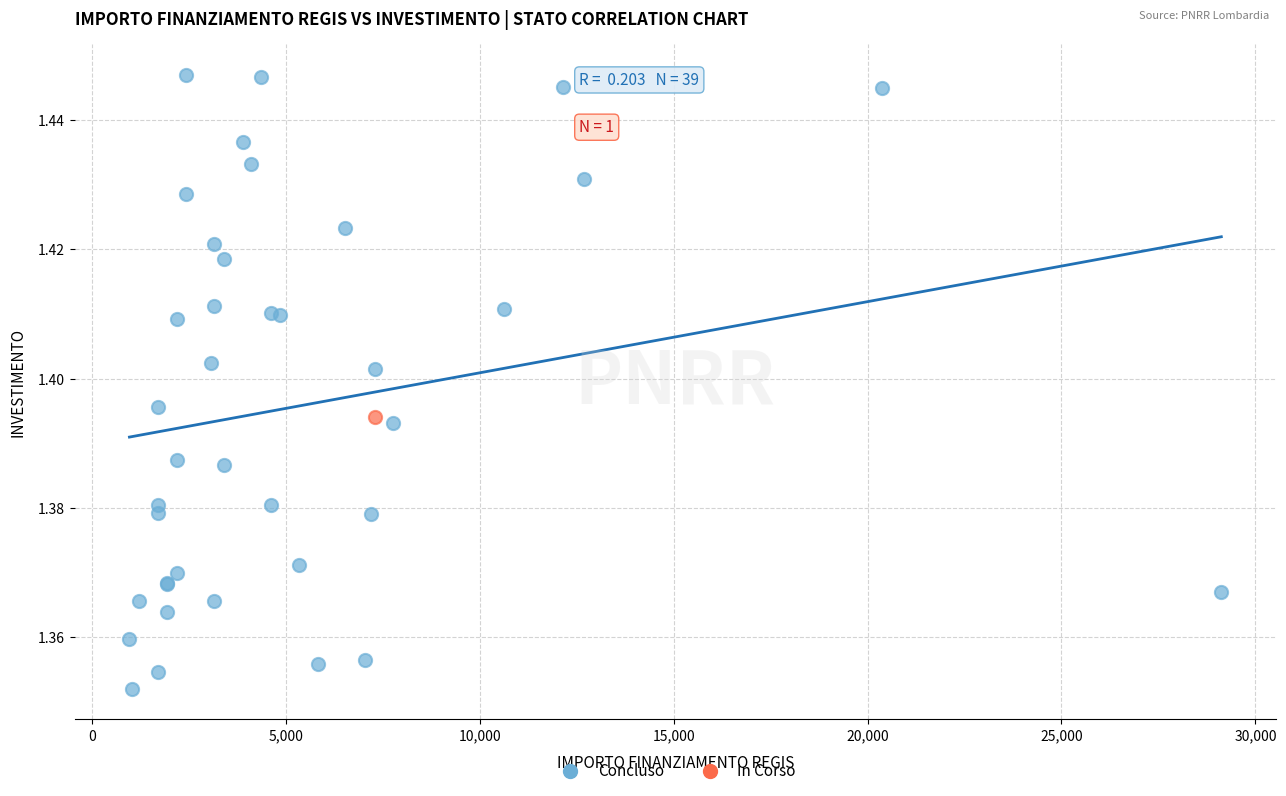

What are all the series names shown in the legend?

Concluso, In Corso